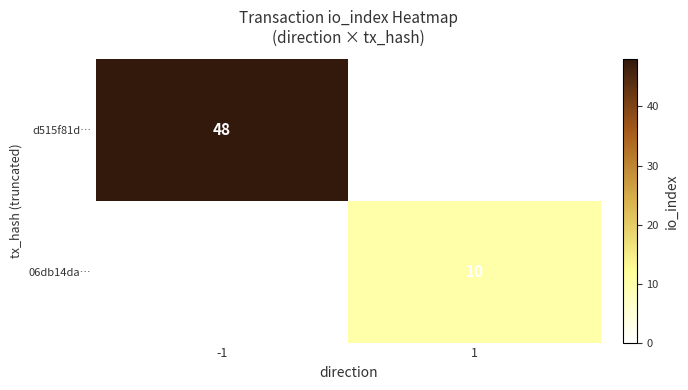

True or false: 06db14da… has a value of 5 at 1.

False